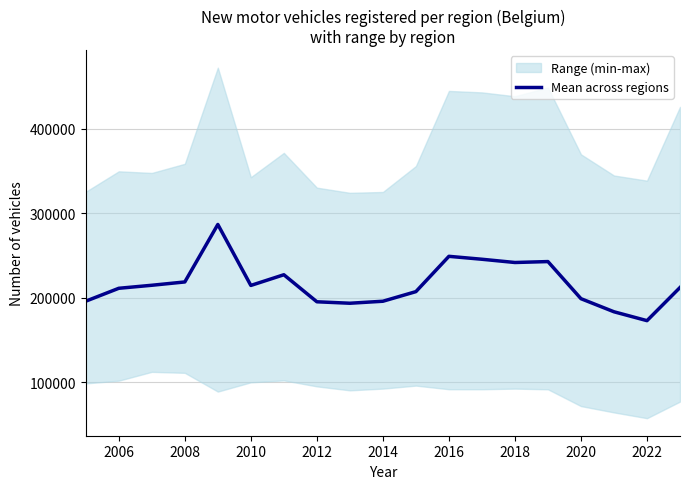

The value of Mean across regions at 2012 is 195199.3. True or false?

True